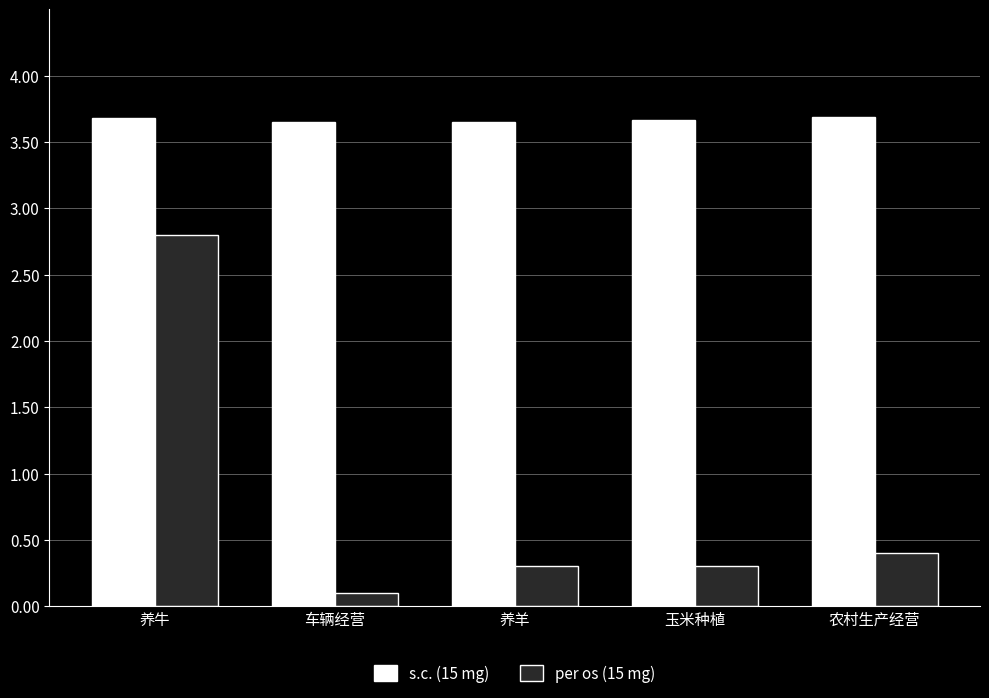

Which category has the lowest value in the per os (15 mg) series?

车辆经营